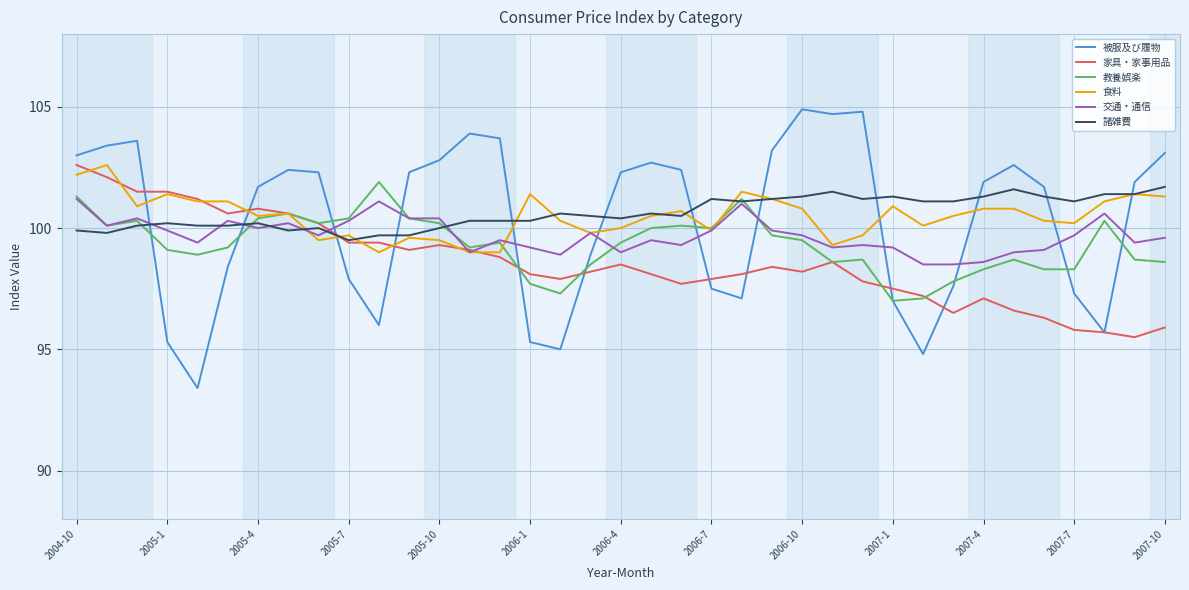

At how many categories does at least one series exceed 95?

37